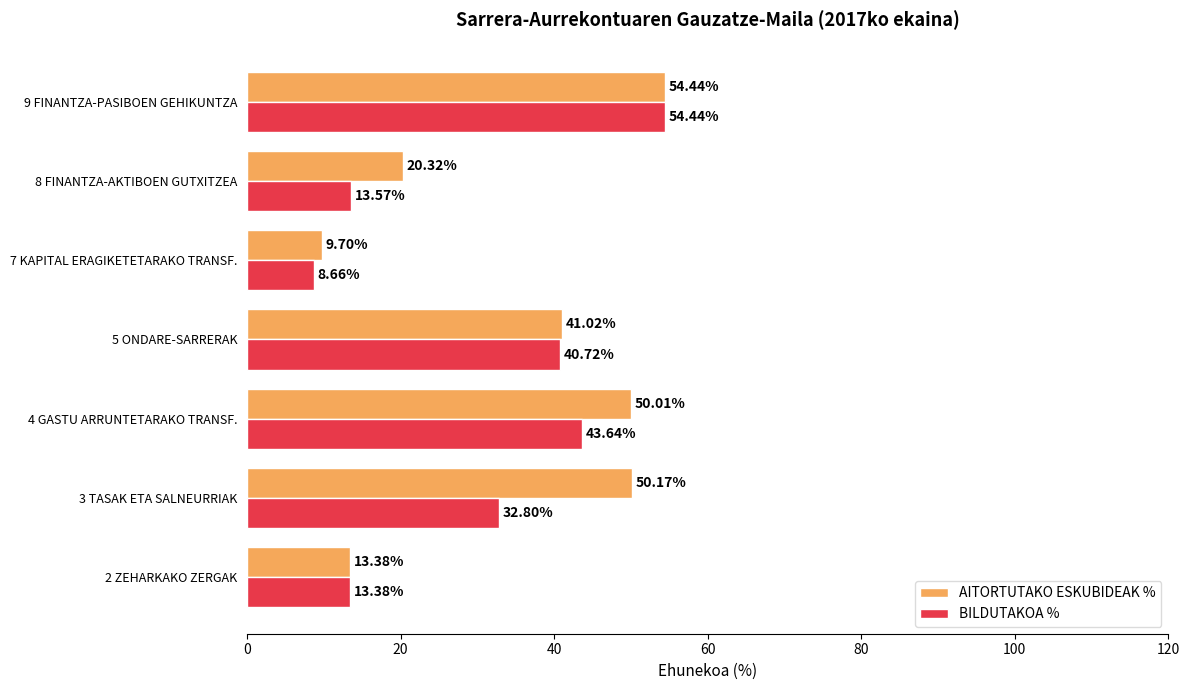

List the labels in order of BILDUTAKOA % value, largest first.

9 FINANTZA-PASIBOEN GEHIKUNTZA, 4 GASTU ARRUNTETARAKO TRANSF., 5 ONDARE-SARRERAK, 3 TASAK ETA SALNEURRIAK, 8 FINANTZA-AKTIBOEN GUTXITZEA, 2 ZEHARKAKO ZERGAK, 7 KAPITAL ERAGIKETETARAKO TRANSF.